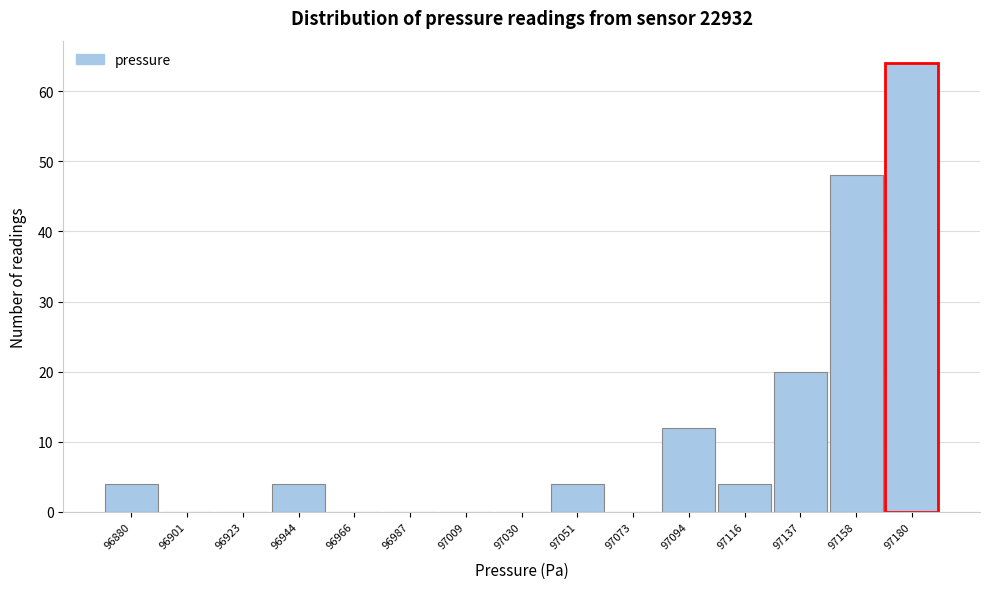

Reading left to right, what are all the values shown in this chart?

96880=4	96901=0	96923=0	96944=4	96966=0	96987=0	97009=0	97030=0	97051=4	97073=0	97094=12	97116=4	97137=20	97158=48	97180=64